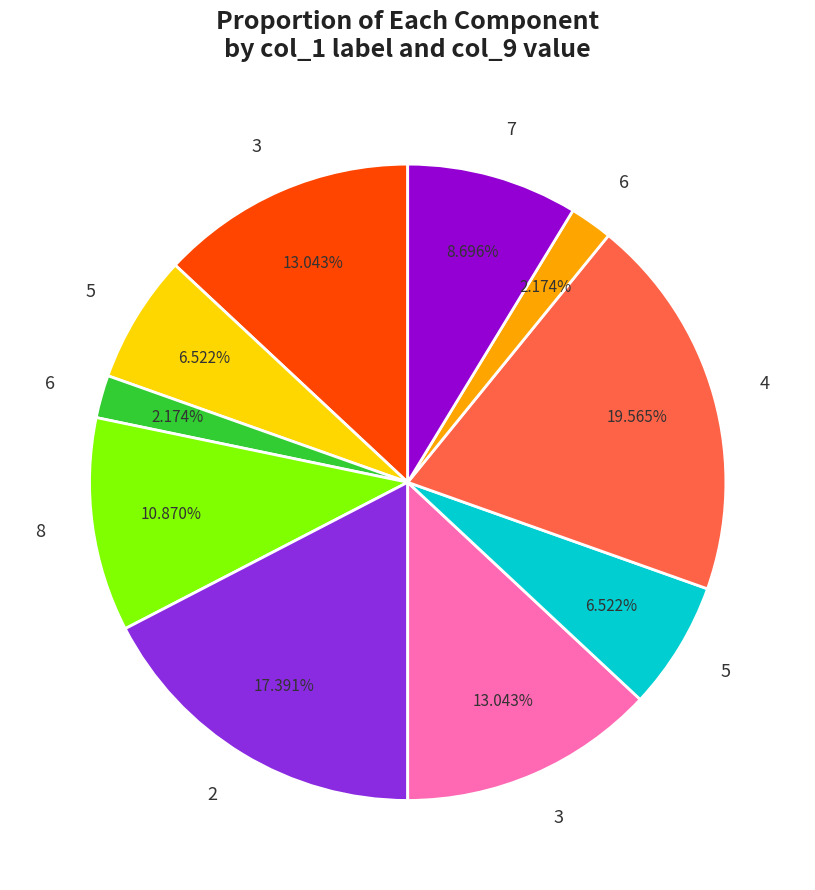

Does any single category account for the majority?

No